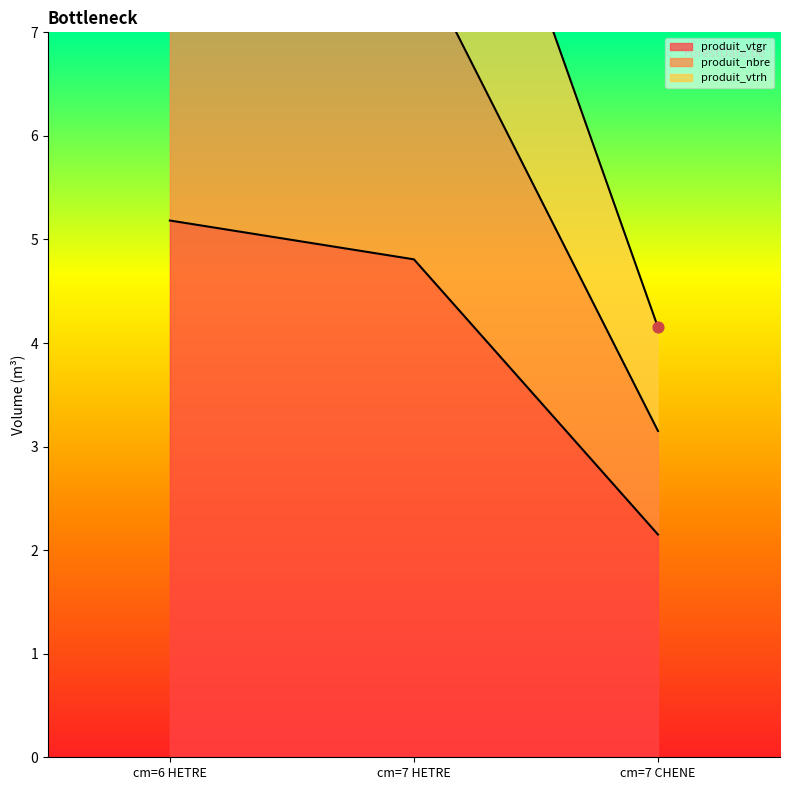

At how many categories does at least one series exceed 7?

2